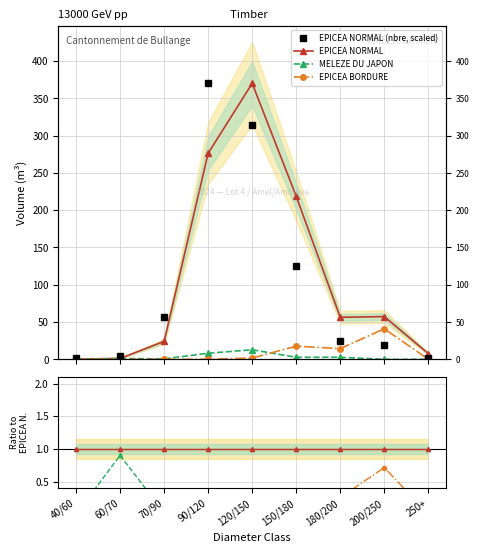

What is the label of the 1st point from the right?

250+